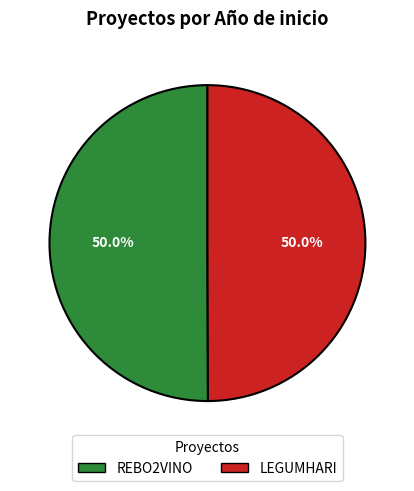

How many segments does this pie chart have?

2